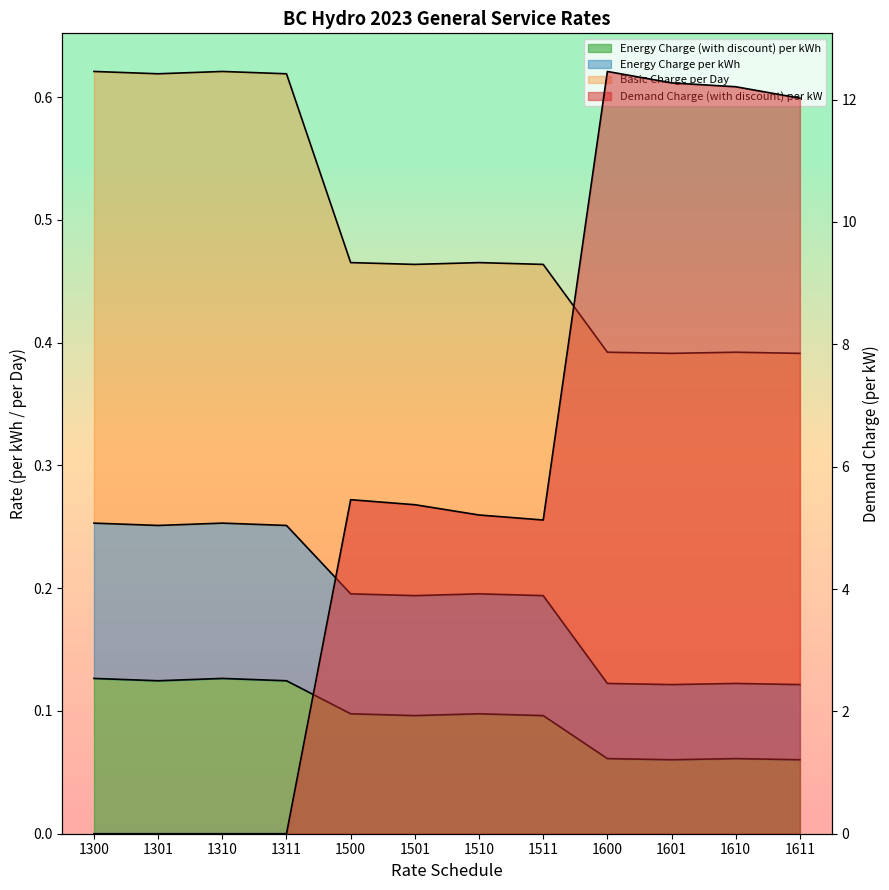

What is the average value of the Energy Charge (with discount) per kWh series?

0.1